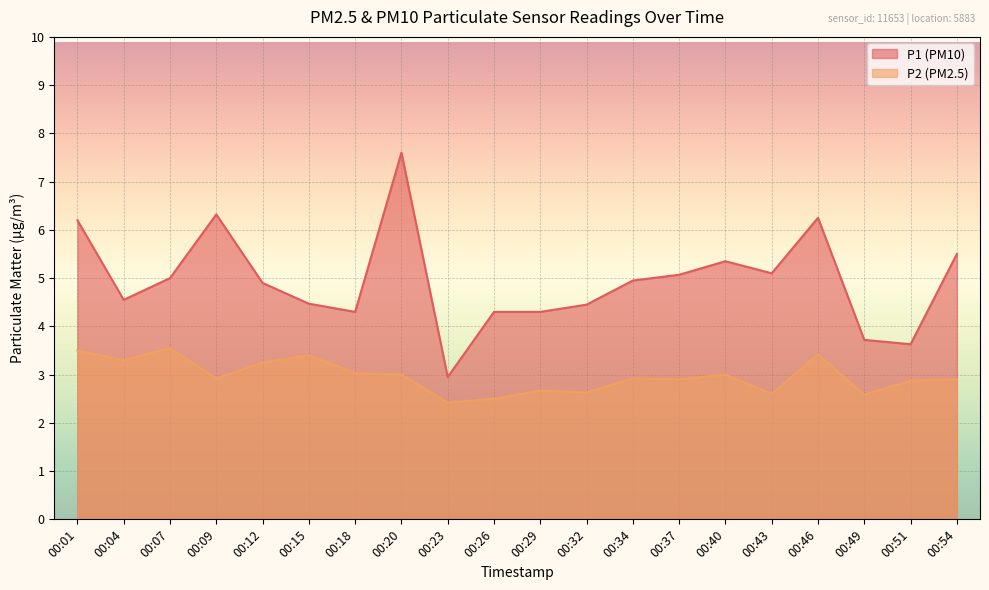

What is the value of the P2 point at the 20th from the left?

2.9